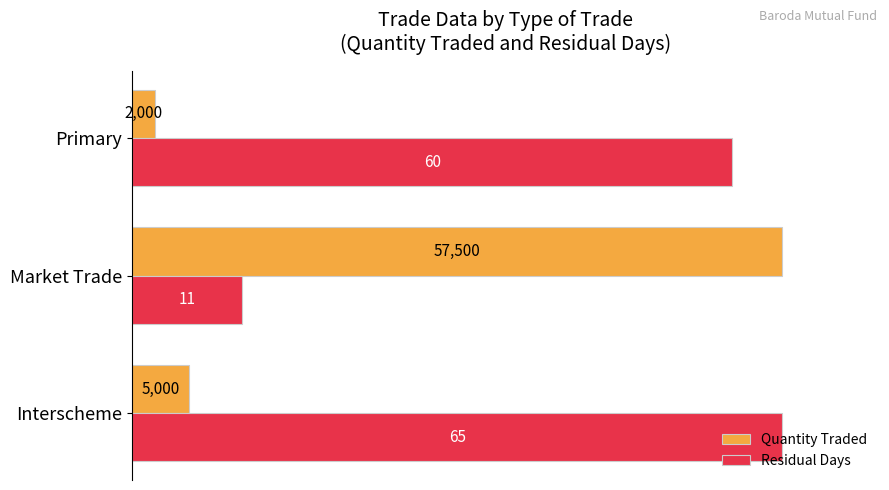

What are all the series names shown in the legend?

Quantity Traded, Residual Days